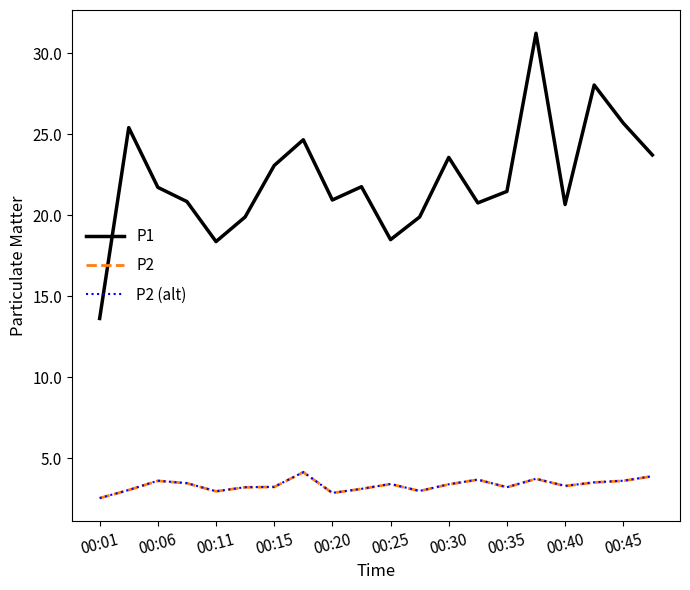

True or false: P1 and P2 (alt) intersect in this chart.

False